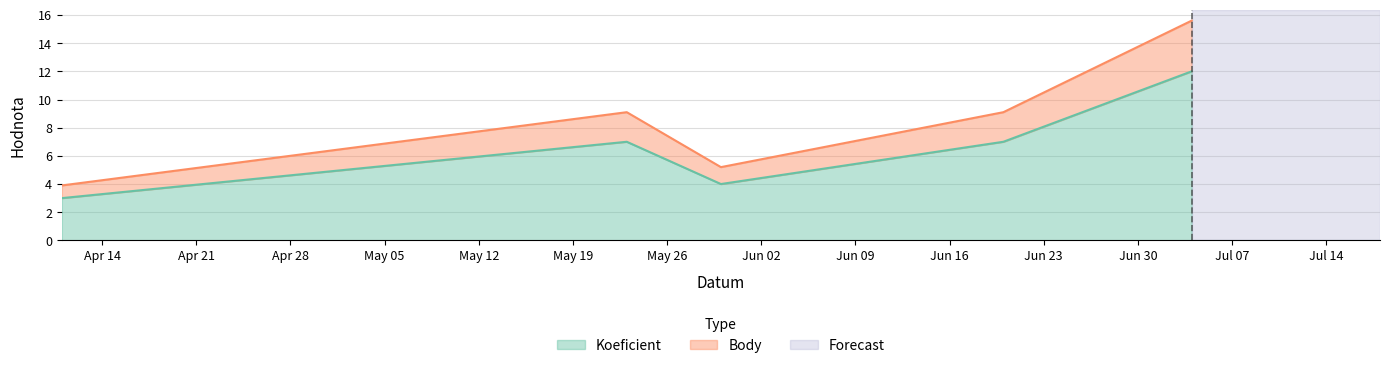

Reading left to right, extract all data points from this chart.

Koeficient: 2015-04-11=3.0	2015-05-23=7.0	2015-05-30=4.0	2015-06-20=7.0	2015-07-04=12.0
Body: 2015-04-11=3.9	2015-05-23=9.1	2015-05-30=5.2	2015-06-20=9.1	2015-07-04=15.6